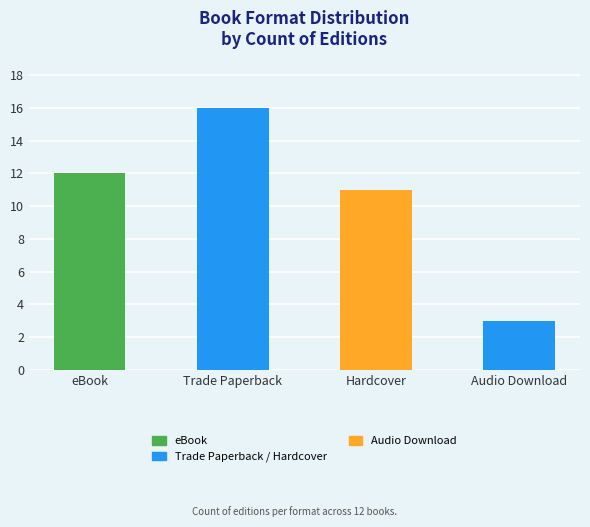

Reading left to right, list all the values displayed in this chart.

eBook=12	Trade Paperback=16	Hardcover=11	Audio Download=3